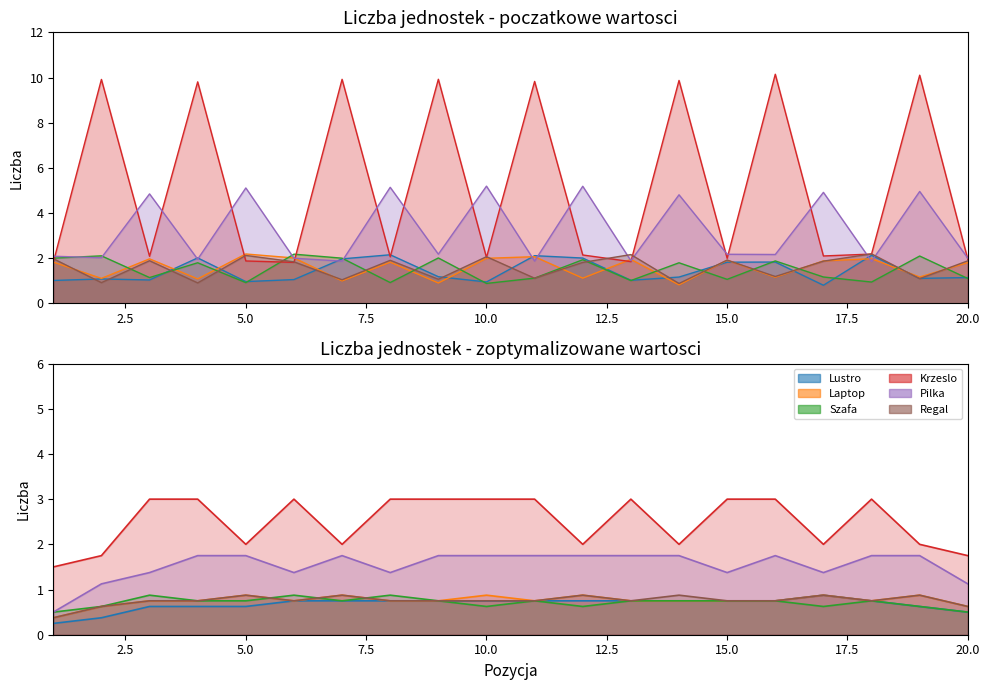

Reading right to left, transcribe all the data shown in this chart.

Lustro: 20=1	19=1	18=2	17=1	16=2	15=2	14=1	13=1	12=2	11=2	10=1	9=1	8=2	7=2	6=1	5=1	4=2	3=1	2=1	1=1
Laptop: 20=2	19=1	18=2	17=2	16=1	15=2	14=1	13=2	12=1	11=2	10=2	9=1	8=2	7=1	6=2	5=2	4=1	3=2	2=1	1=2
Szafa: 20=1	19=2	18=1	17=1	16=2	15=1	14=2	13=1	12=2	11=1	10=1	9=2	8=1	7=2	6=2	5=1	4=2	3=1	2=2	1=2
Krzeslo: 20=2	19=10	18=2	17=2	16=10	15=2	14=10	13=2	12=2	11=10	10=2	9=10	8=2	7=10	6=2	5=2	4=10	3=2	2=10	1=2
Pilka: 20=2	19=5	18=2	17=5	16=2	15=2	14=5	13=2	12=5	11=2	10=5	9=2	8=5	7=2	6=2	5=5	4=2	3=5	2=2	1=2
Regal: 20=2	19=1	18=2	17=2	16=1	15=2	14=1	13=2	12=2	11=1	10=2	9=1	8=2	7=1	6=2	5=2	4=1	3=2	2=1	1=2